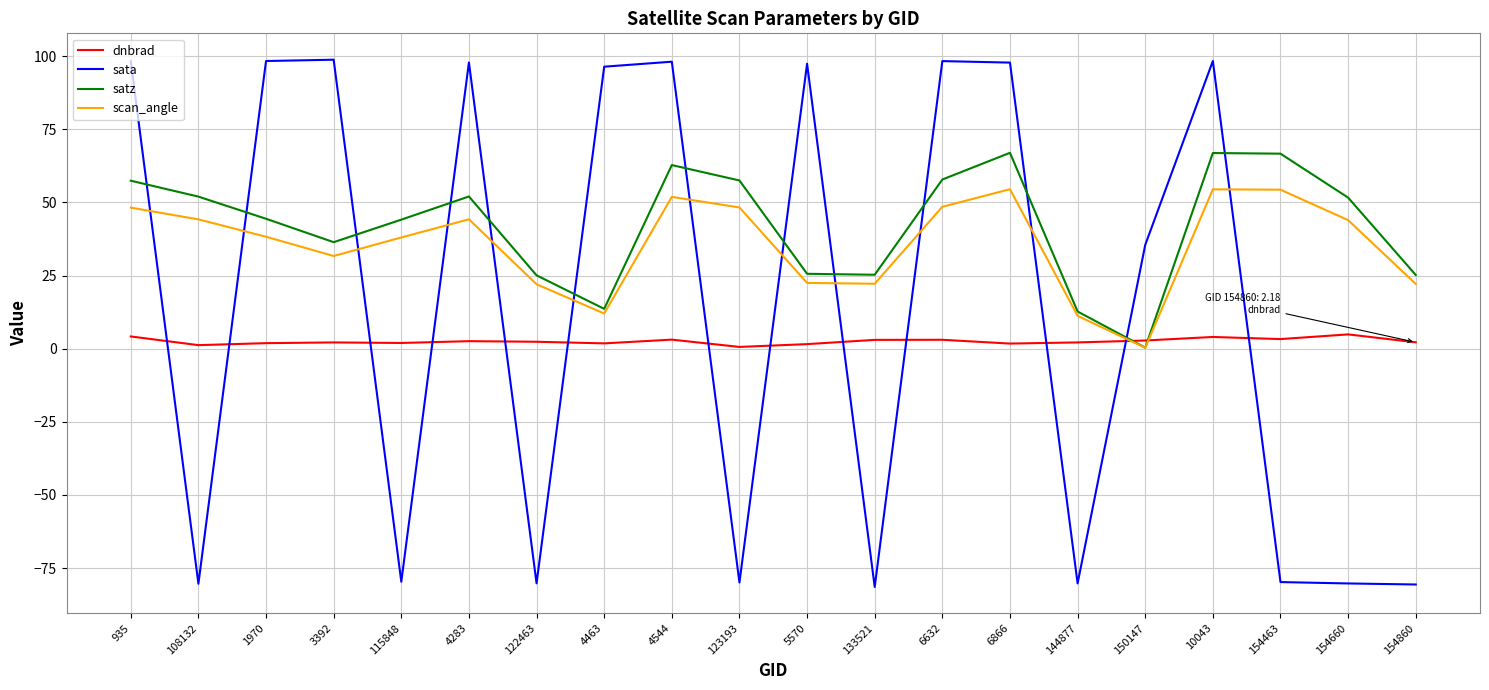

What is the maximum value for sata?

98.8